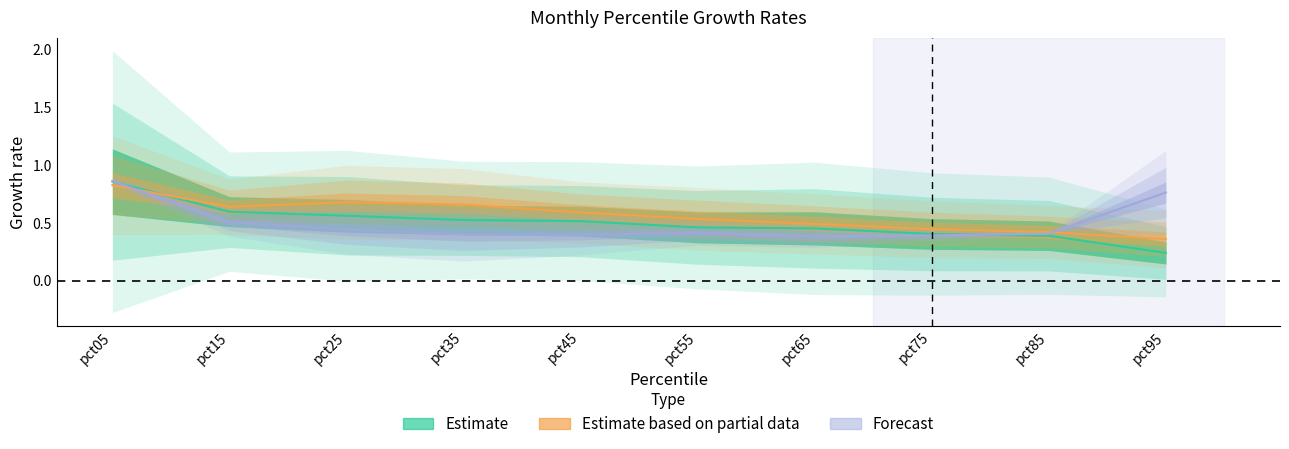

True or false: Estimate has more than 0 points higher than both neighbors.

False